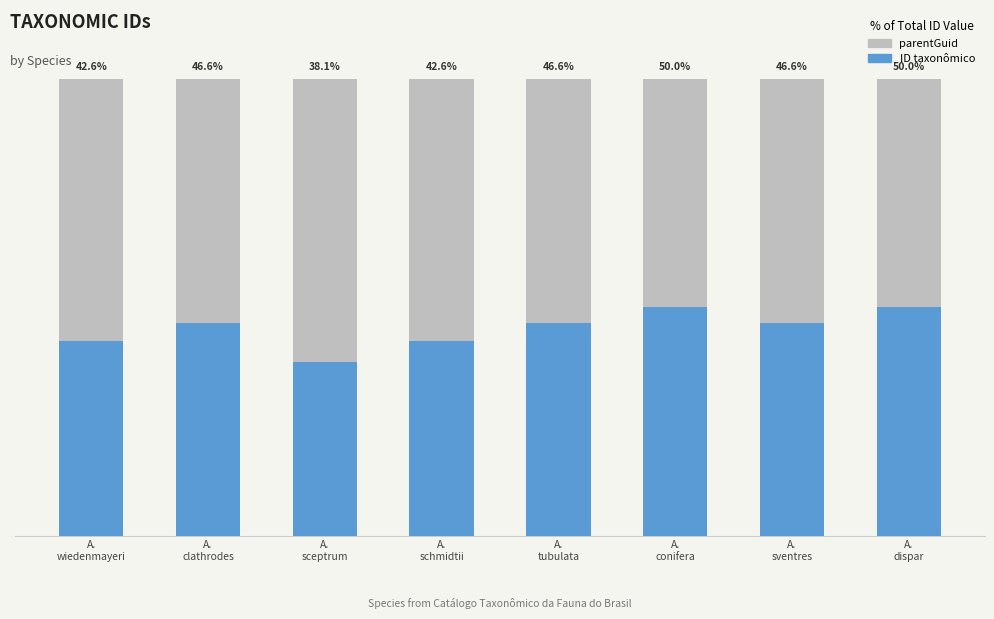

What are all the series names shown in the legend?

parentGuid, ID taxonômico